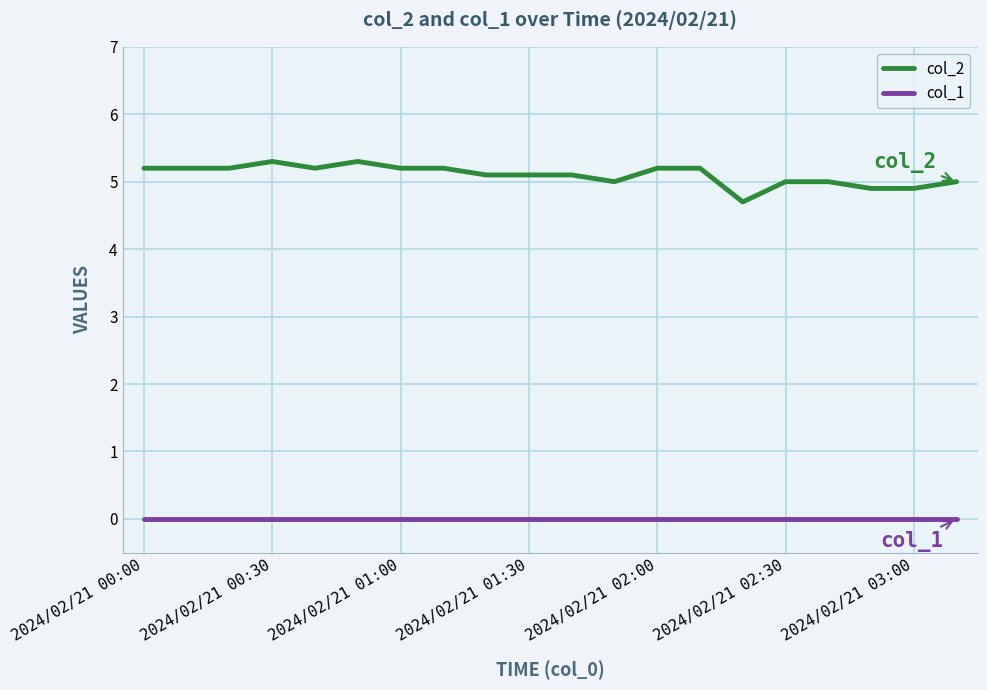

How many categories are shown in the chart?

20